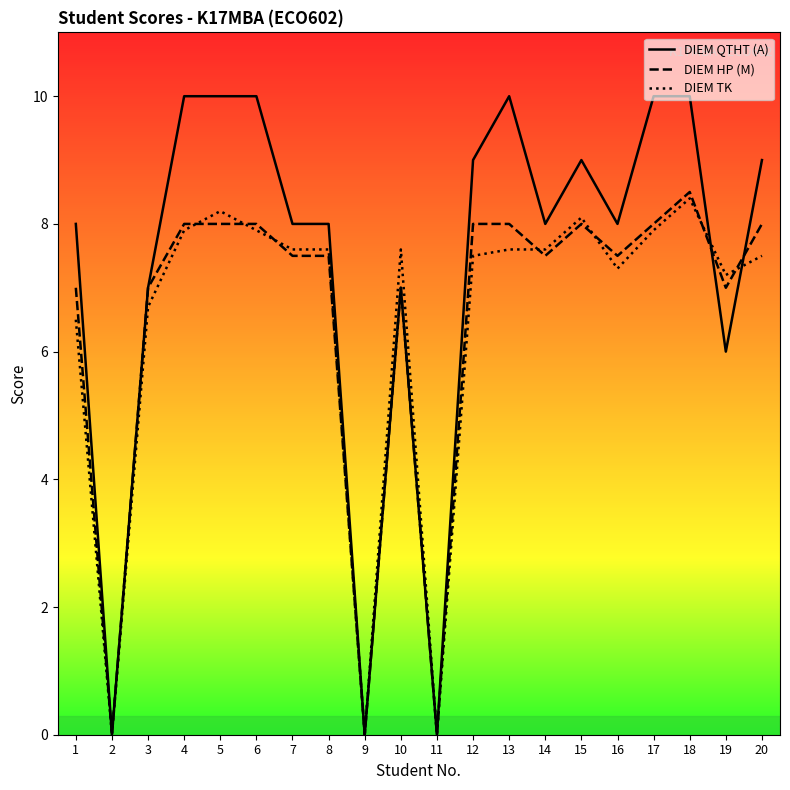

Which series has the largest total across all categories?

DIEM QTHT (A)